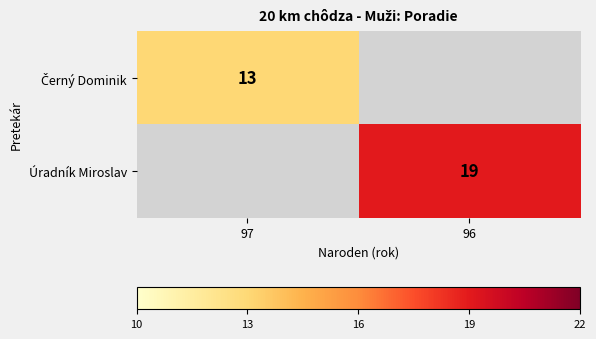

The value of Úradník Miroslav at 96 is 19. True or false?

True